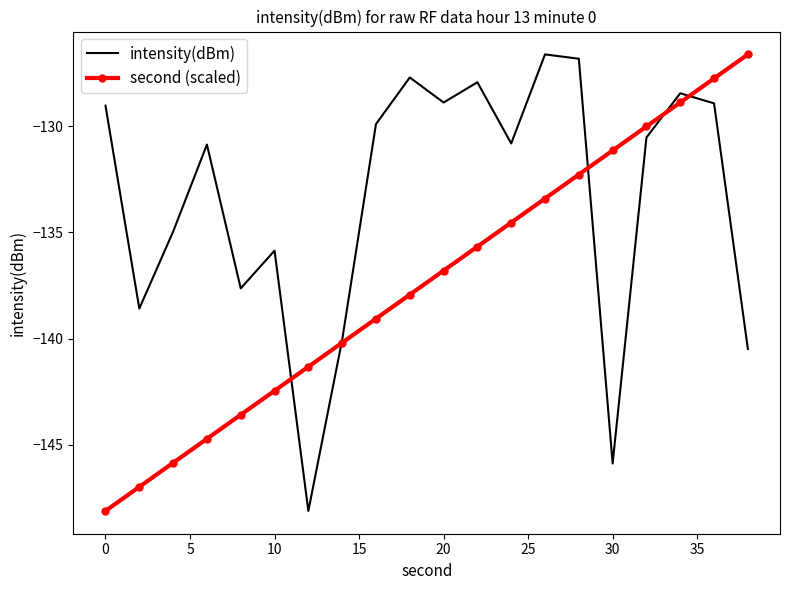

List the series in order of their overall mean, highest first.

intensity(dBm), second (scaled)